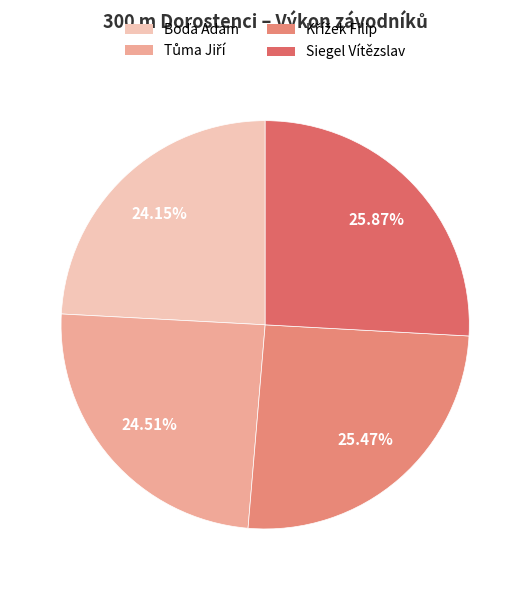

Is there a majority slice in this chart?

No